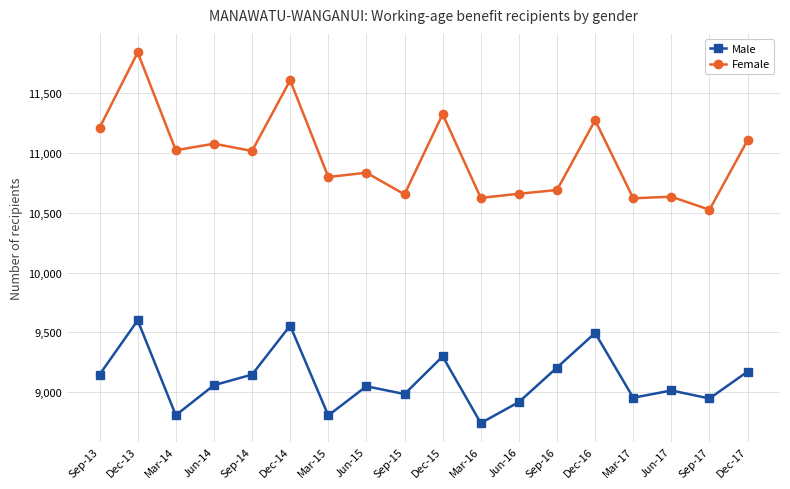

The Female series shows 10691 at Sep-16. True or false?

True